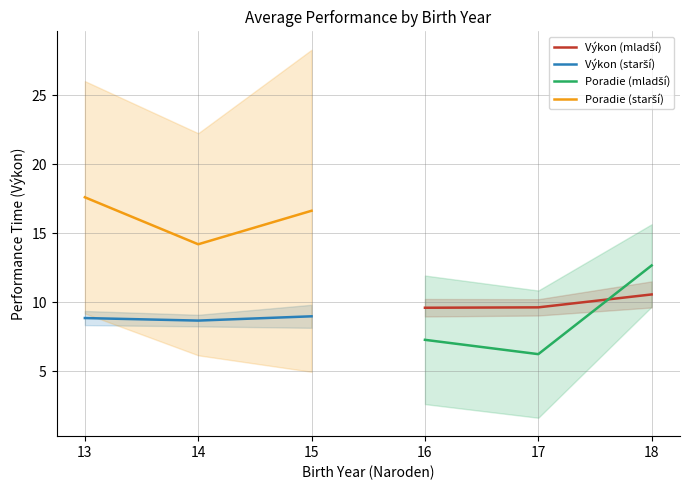

Rank the series by their maximum value, from lowest to highest.

Výkon (starší), Výkon (mladší), Poradie (mladší), Poradie (starší)